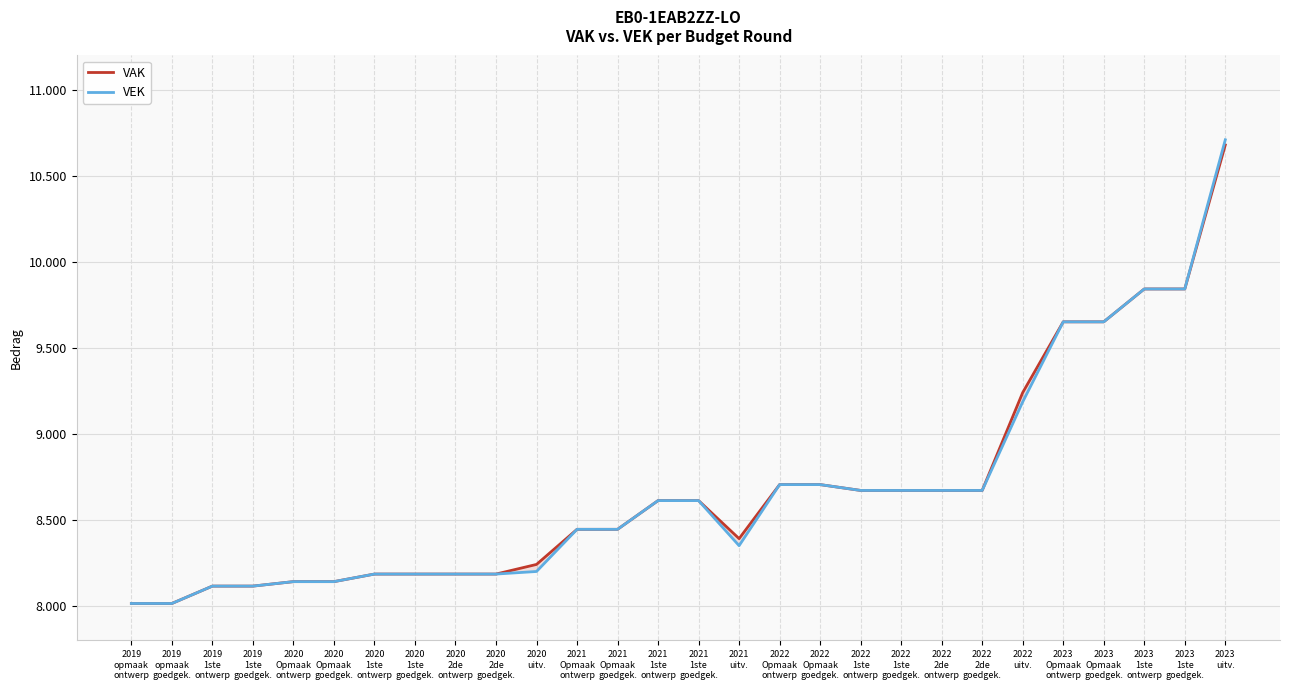

The VAK series shows 8242 at 2020
uitv.. True or false?

True